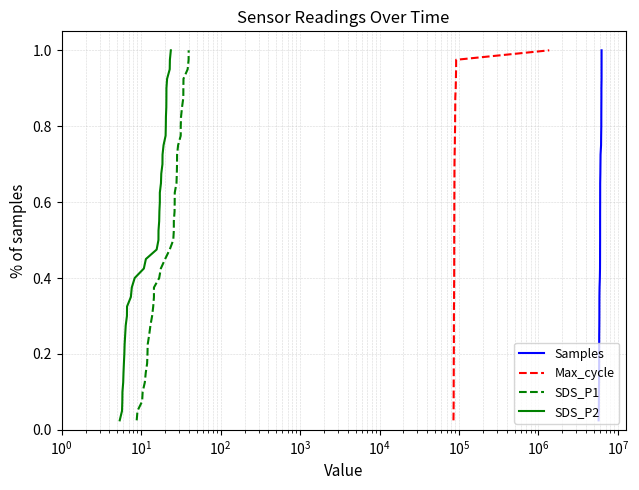

True or false: SDS_P1 and Samples cross at least once.

False